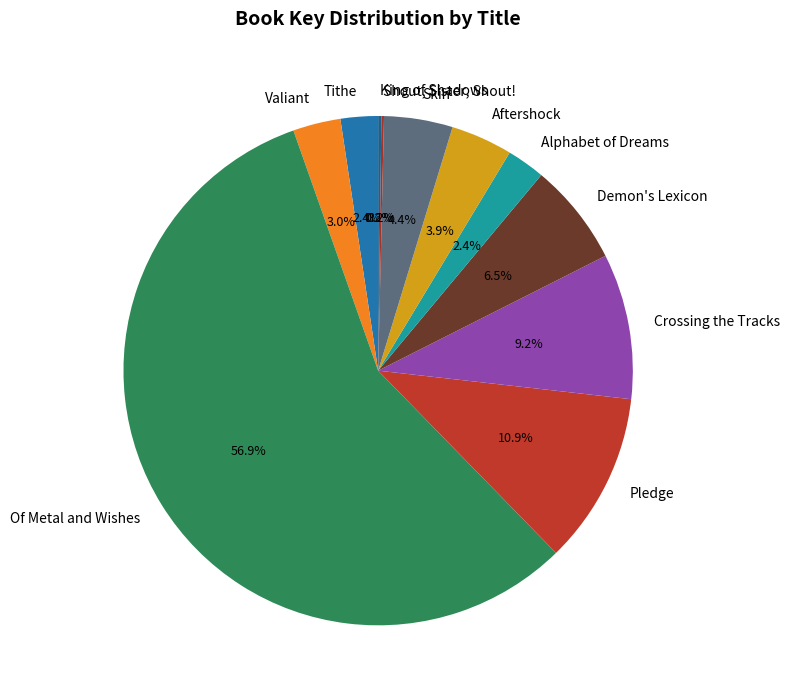

Approximately how many times larger is the value at Valiant compared to Of Metal and Wishes?

0.1